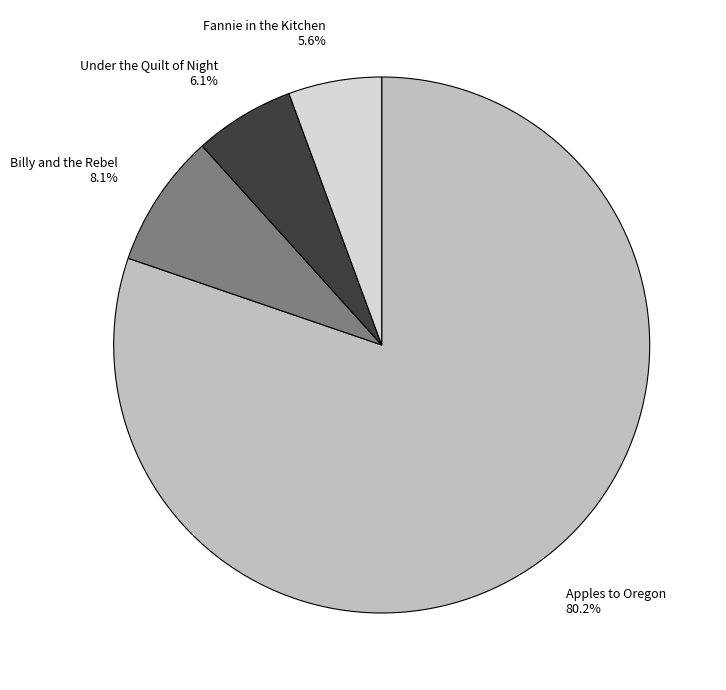

Approximately how many times larger is the value at Fannie in the Kitchen compared to Billy and the Rebel?

0.7